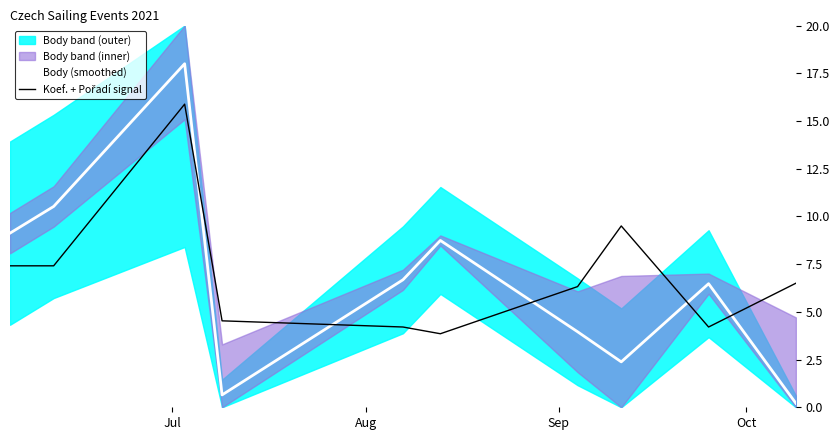

How many values in the Body (smoothed) series are below 6?

4